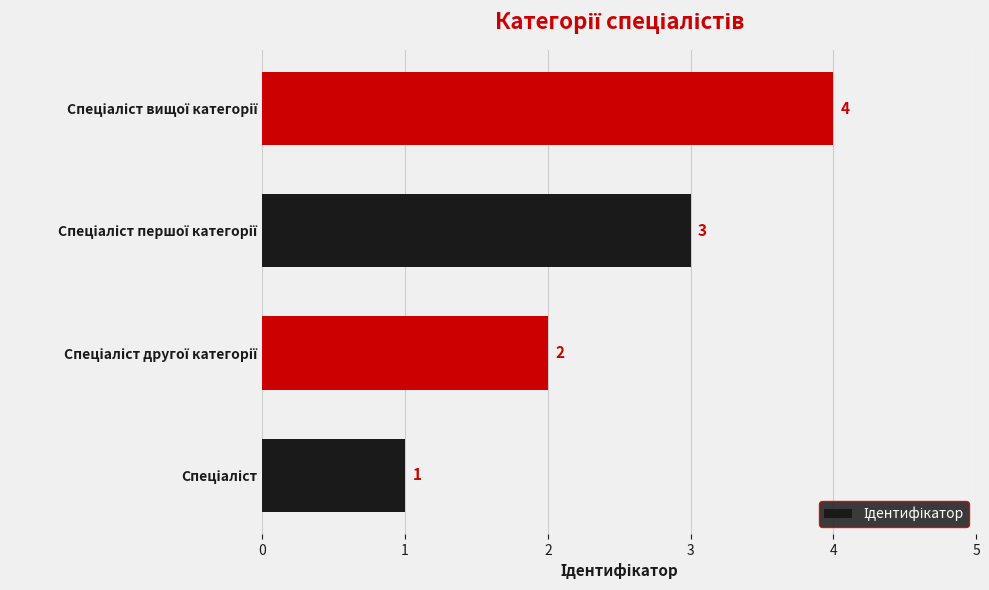

What is the maximum value shown in the chart?

4